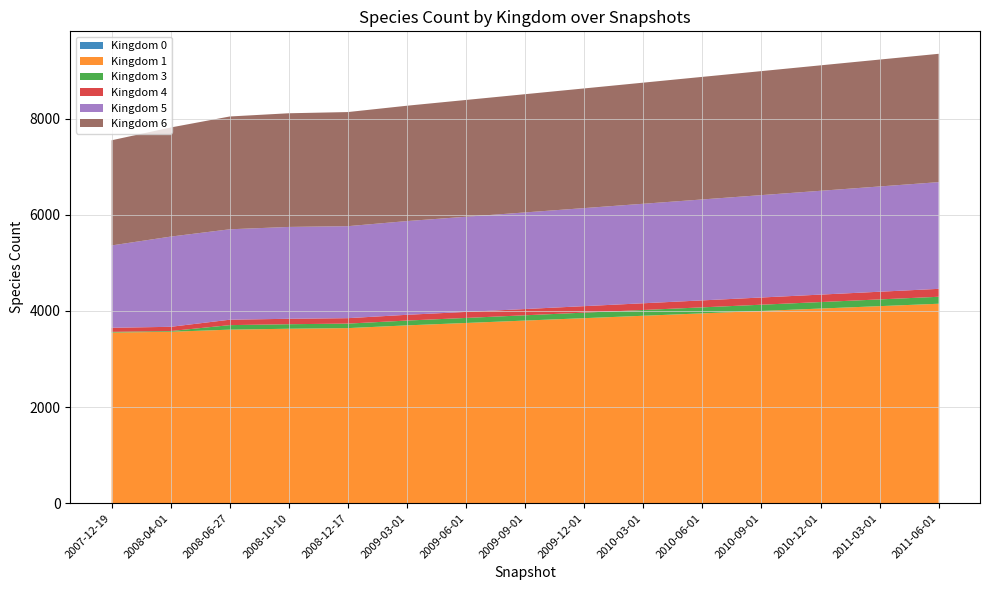

Reading left to right, list all the values displayed in this chart.

0: 1	1	1	1	1	1	1	1	1	1	1	1	1	1	1
1: 3550	3567	3611	3630	3643	3700	3750	3800	3850	3900	3950	4000	4050	4100	4150
3: 15	15	94	94	94	100	105	110	115	120	125	130	135	140	145
4: 85	88	113	113	113	120	125	130	135	140	145	150	155	160	165
5: 1713	1877	1881	1911	1914	1950	1980	2010	2040	2070	2100	2130	2160	2190	2220
6: 2188	2270	2347	2365	2374	2400	2430	2460	2490	2520	2550	2580	2610	2640	2670